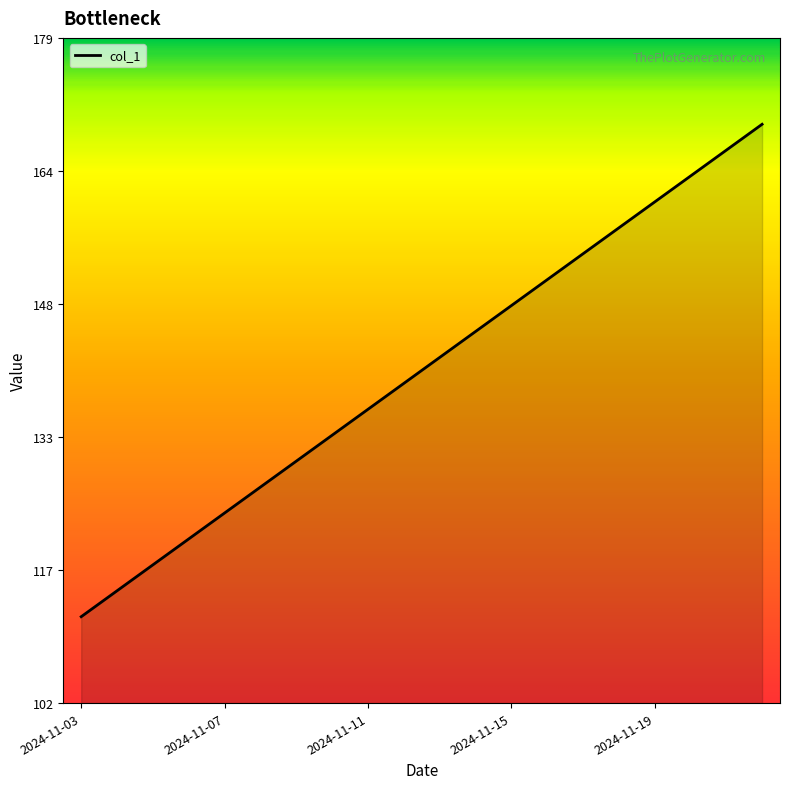

What is the smallest value displayed?

112